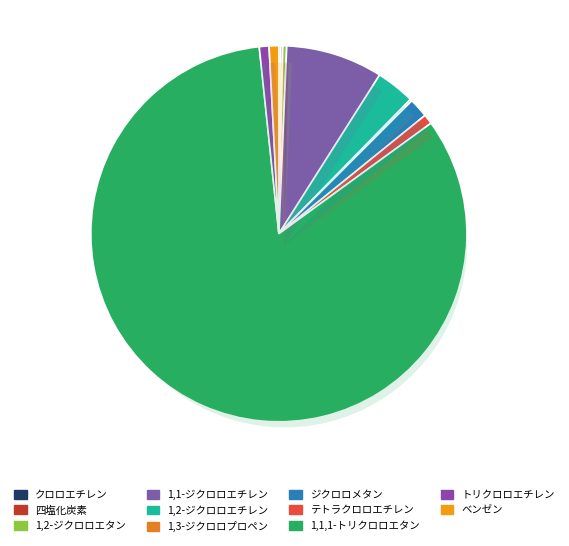

Is it true that クロロエチレン is 12% of the pie?

False